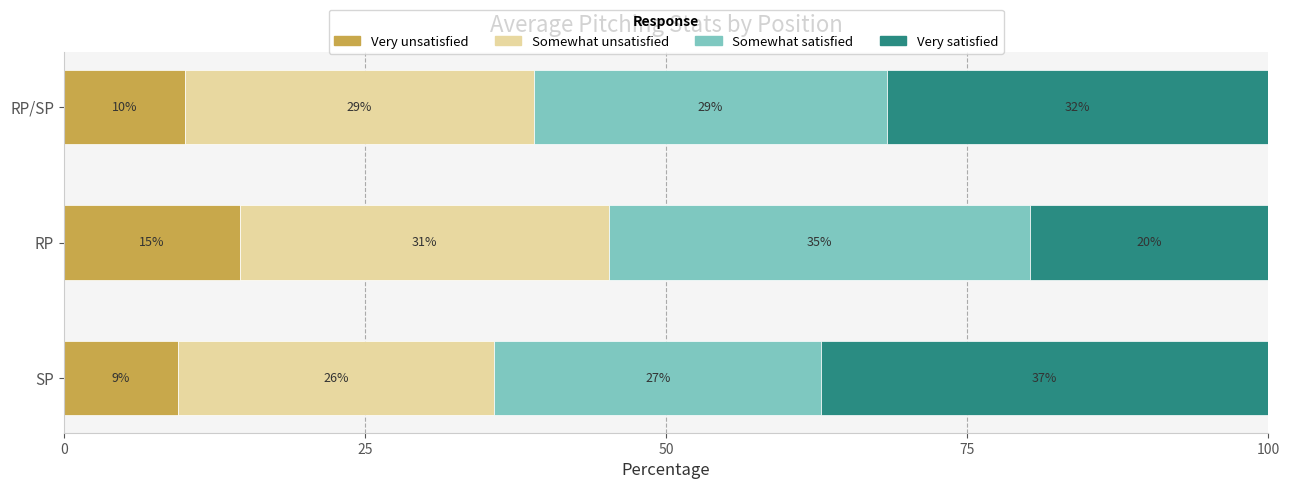

What are all the series names shown in the legend?

Very unsatisfied, Somewhat unsatisfied, Somewhat satisfied, Very satisfied